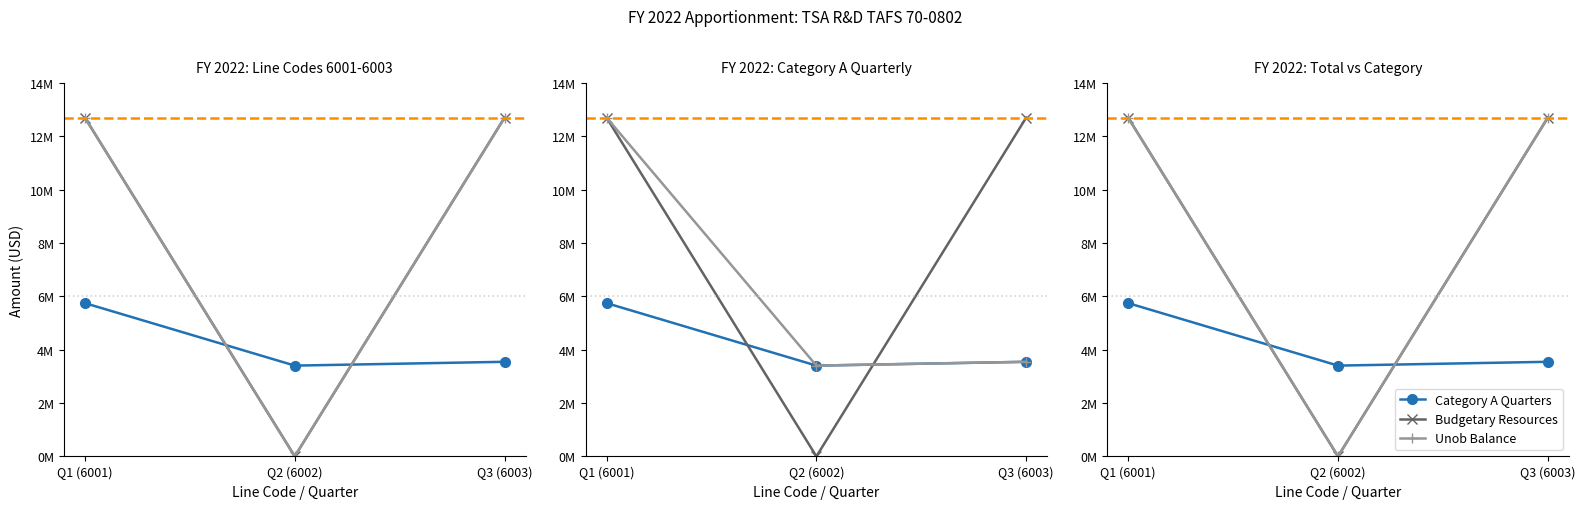

How many lines are shown in the chart?

3